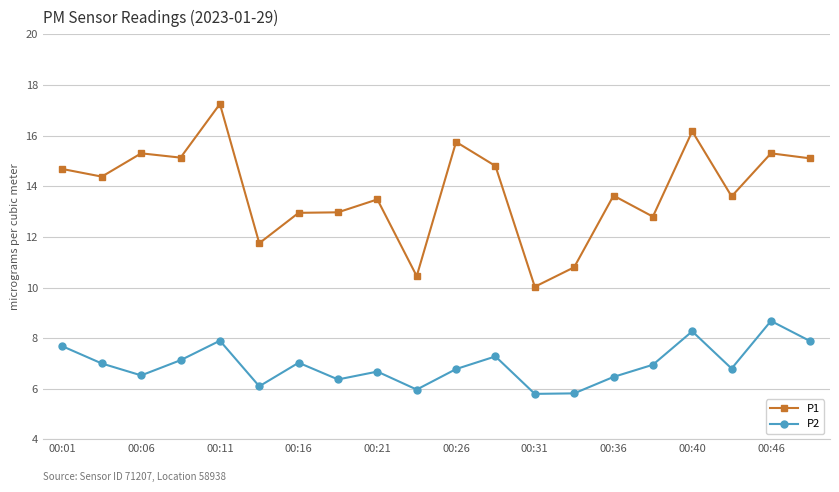

True or false: P1 has more than 0 points higher than both neighbors.

True